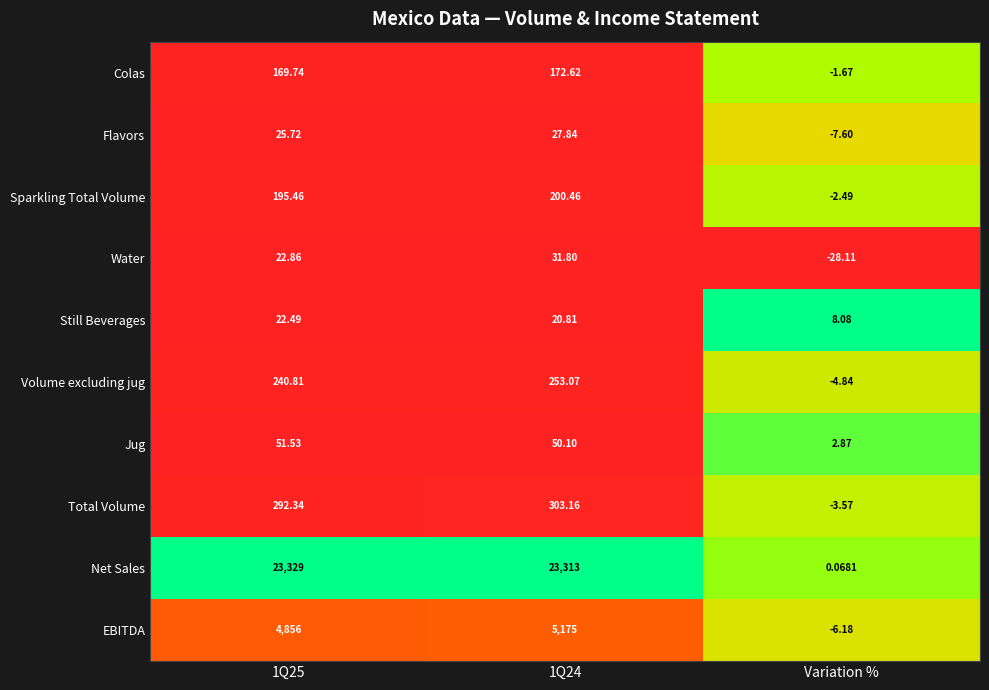

At which category does the chart reach its minimum across all series?

Variation %